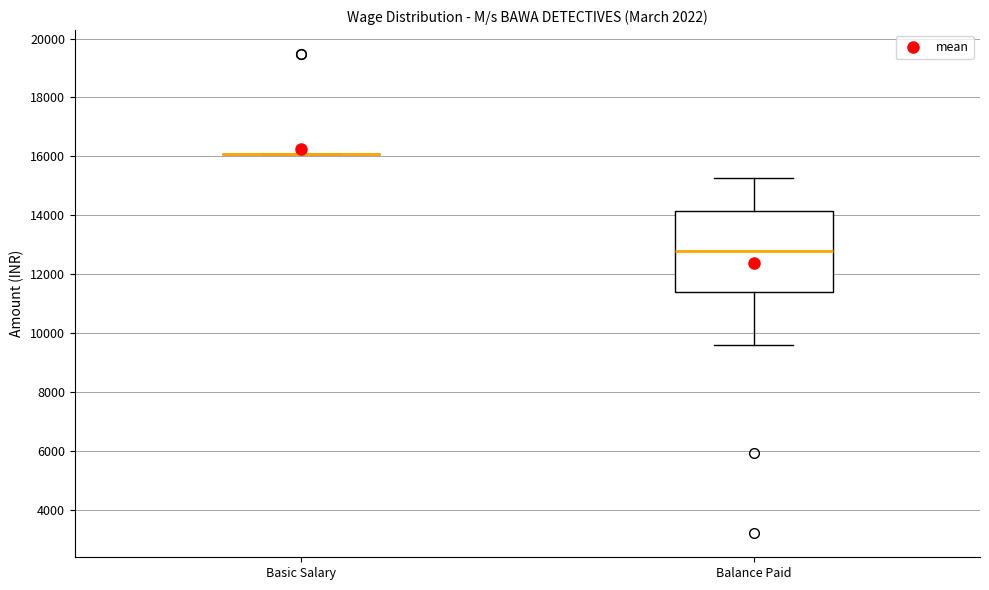

Reading left to right, read every box against the y-axis: the position of its median line, the range the box covers, and the ends of its whiskers. The values are not printed on the chart, so give them approximately, as read against the axis.

Basic Salary: box collapsed to a line at 16000, whiskers 16000 to 16000
Balance Paid: median 12800, box 11400 to 14200, whiskers 9600 to 15200